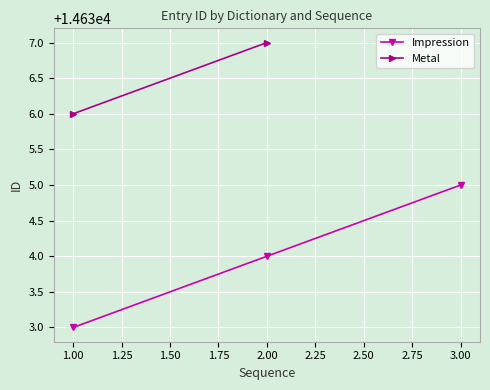

What is the lowest value of the Impression series?

14633